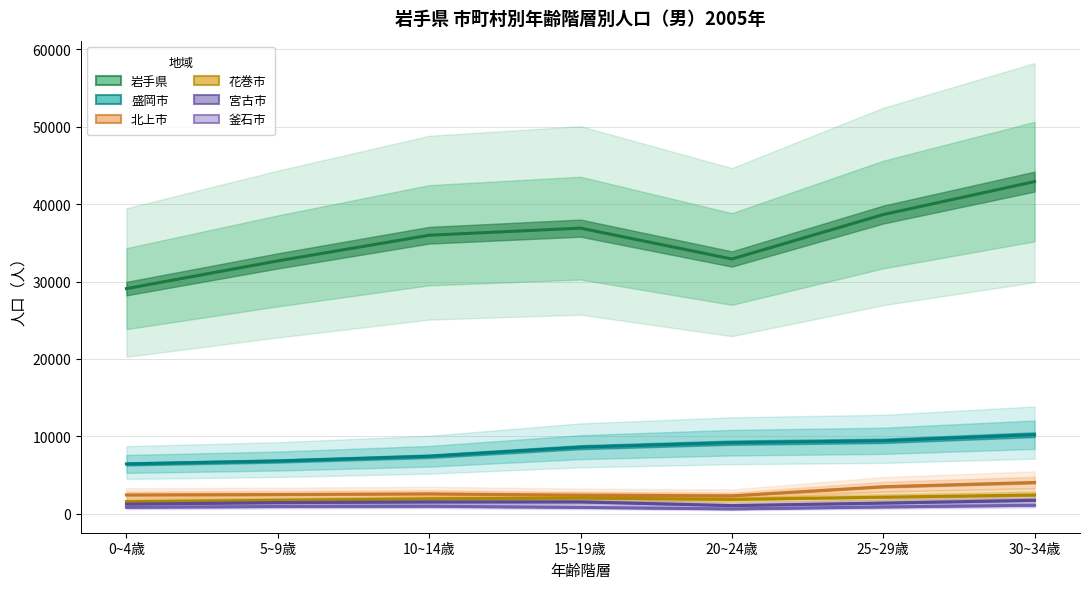

Rank the series at 20~24歳 from lowest to highest value.

釜石市, 宮古市, 花巻市, 北上市, 盛岡市, 岩手県